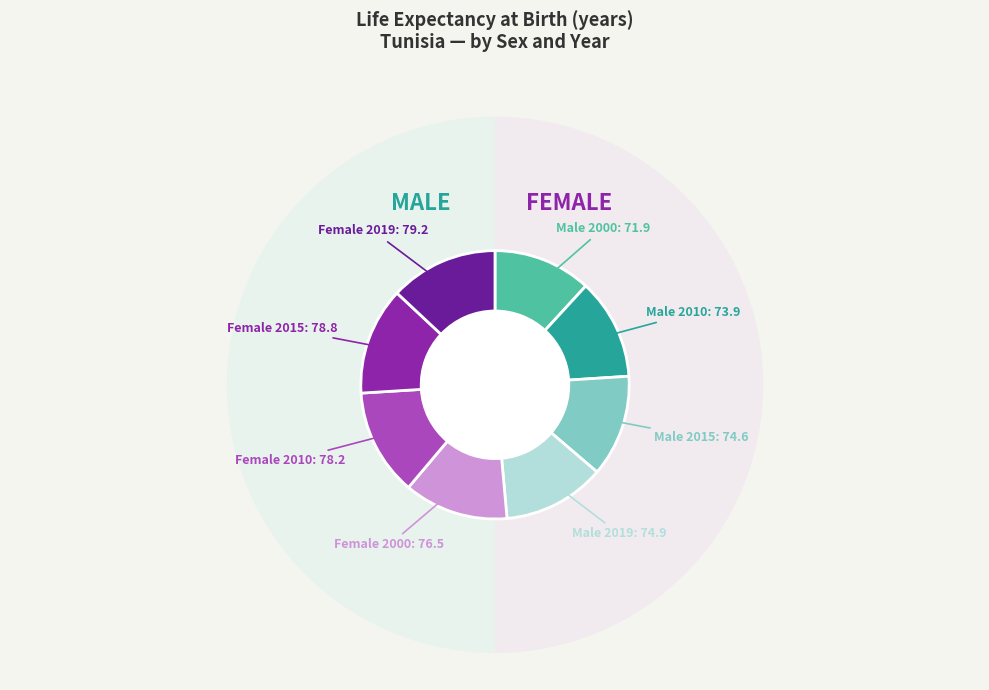

To the nearest percent, what is the average slice percentage?

12%